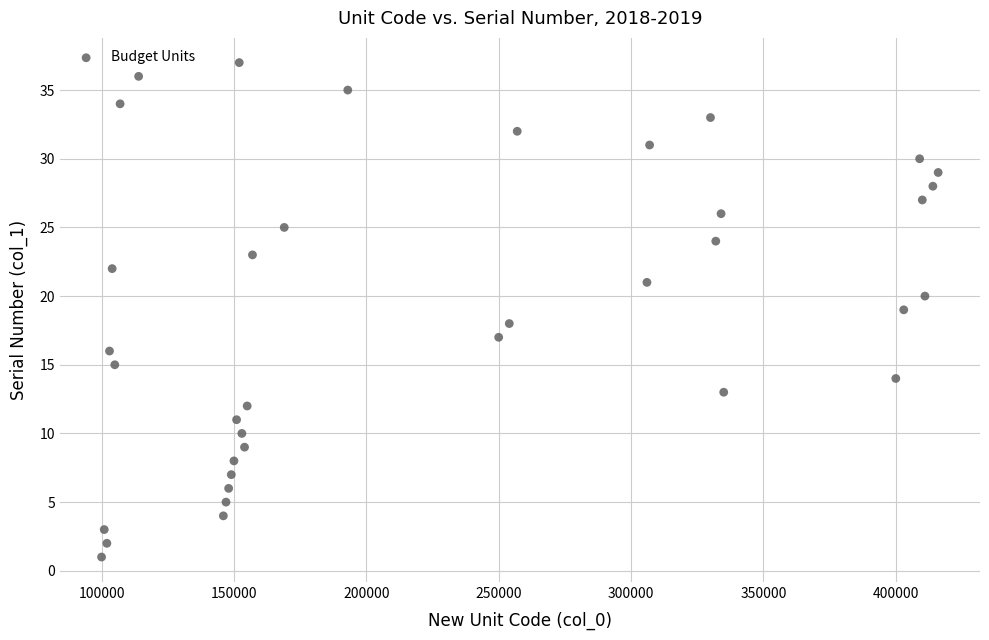

What is the range of Y values (max minus min)?

36